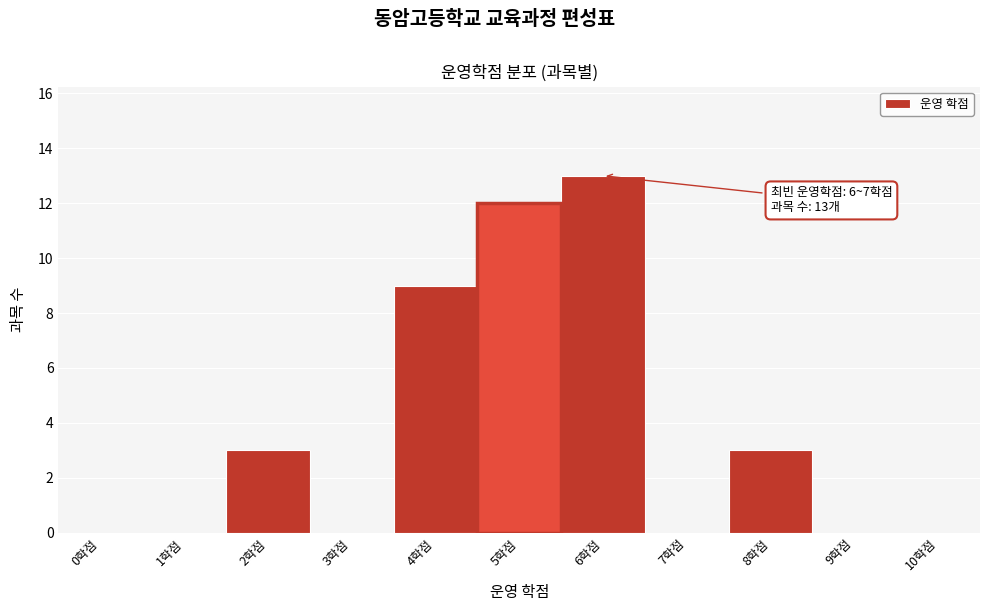

Reading left to right, transcribe all the data shown in this chart.

0학점=0	1학점=0	2학점=3	3학점=0	4학점=9	5학점=12	6학점=13	7학점=0	8학점=3	9학점=0	10학점=0